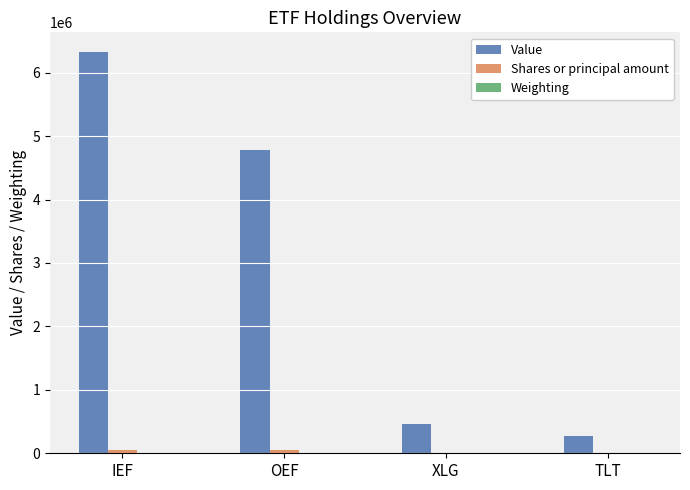

Where is Value nearest to the value 3295500?

OEF